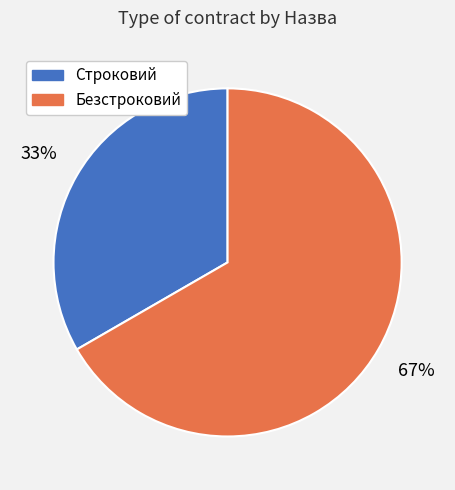

Do Безстроковий and Строковий together represent more than half of the pie?

Yes